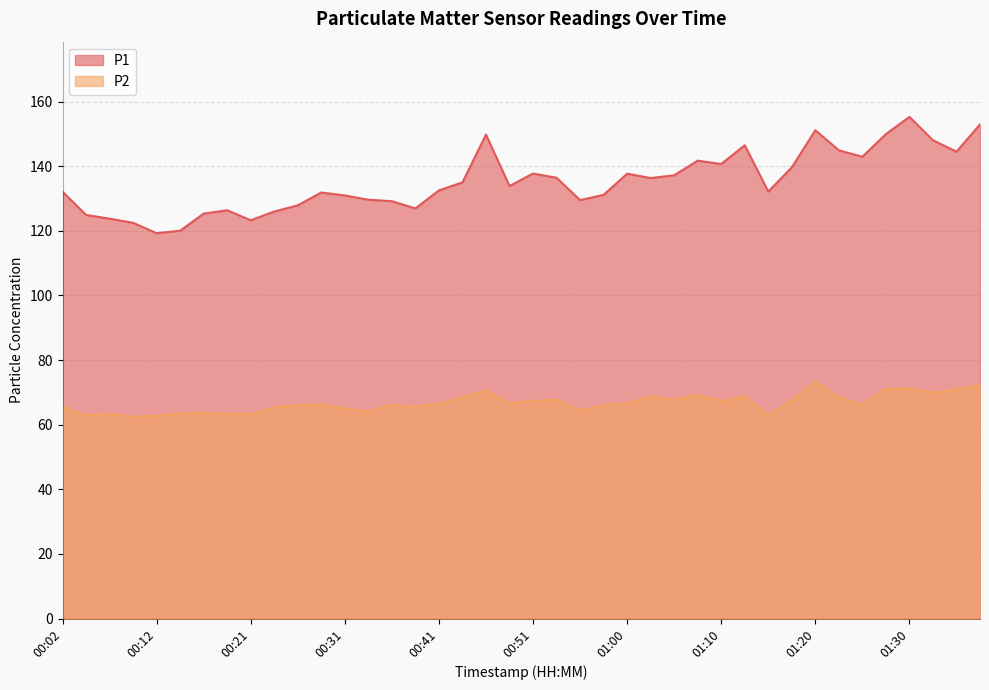

Is it true that P2 equals 24.9 at 01:15?

False